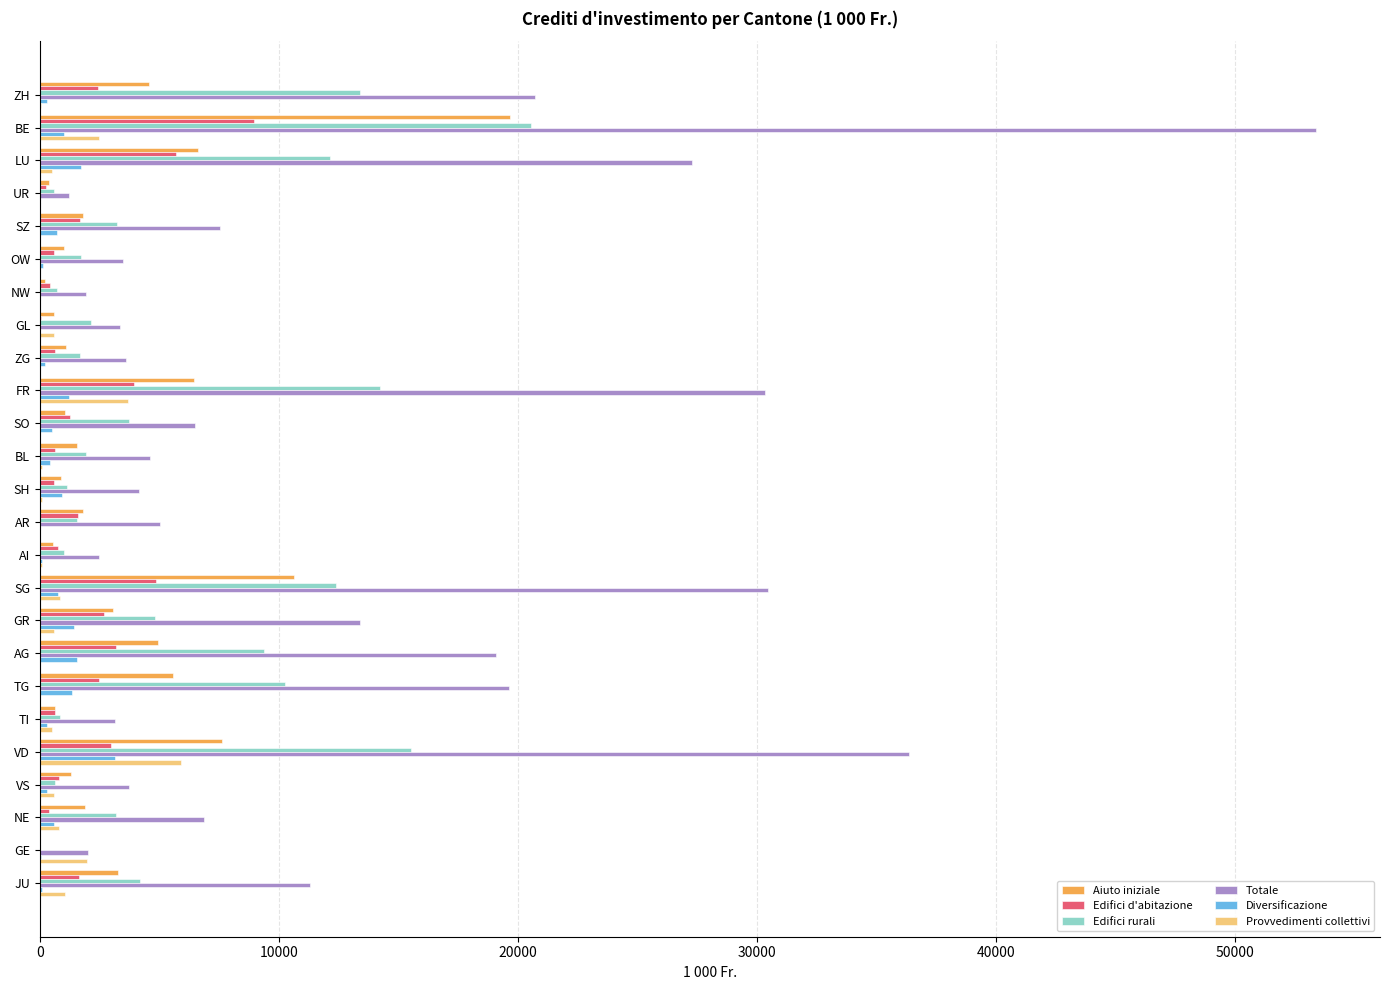

Is it true that Edifici rurali equals 3210.0 at SZ?

True